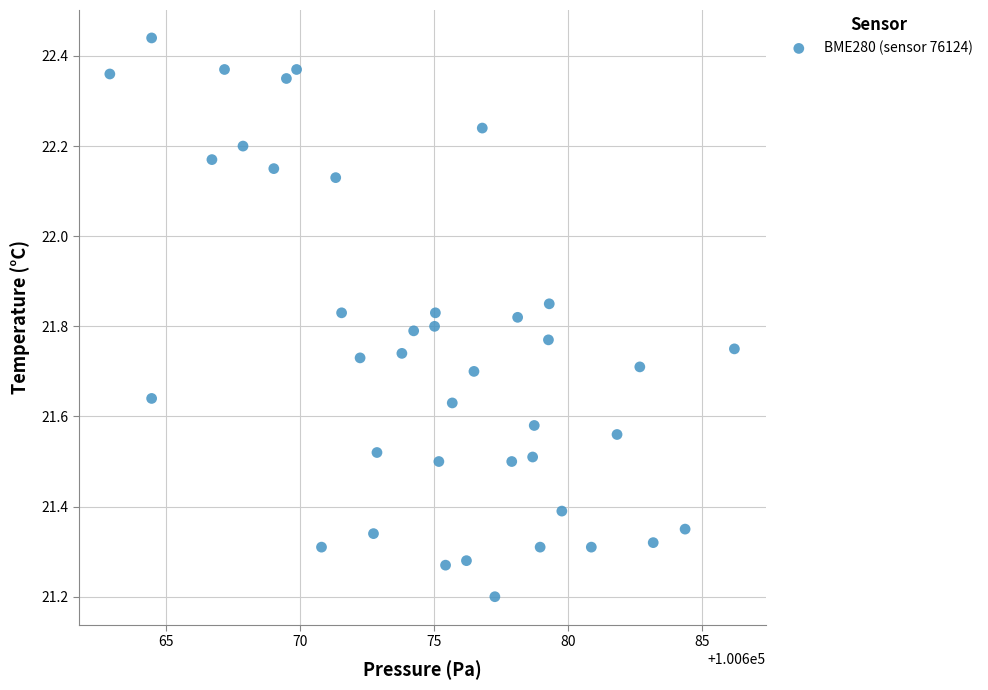

What Y value in the scatter plot is closest to 21?

21.2